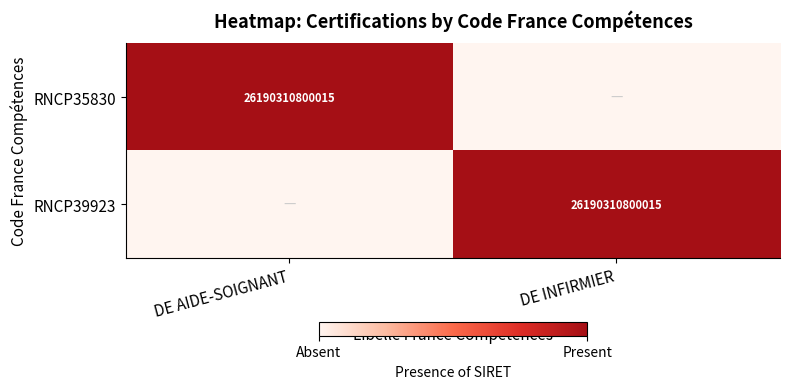

Is it true that RNCP35830 equals 17425945419071 at DE AIDE-SOIGNANT?

False